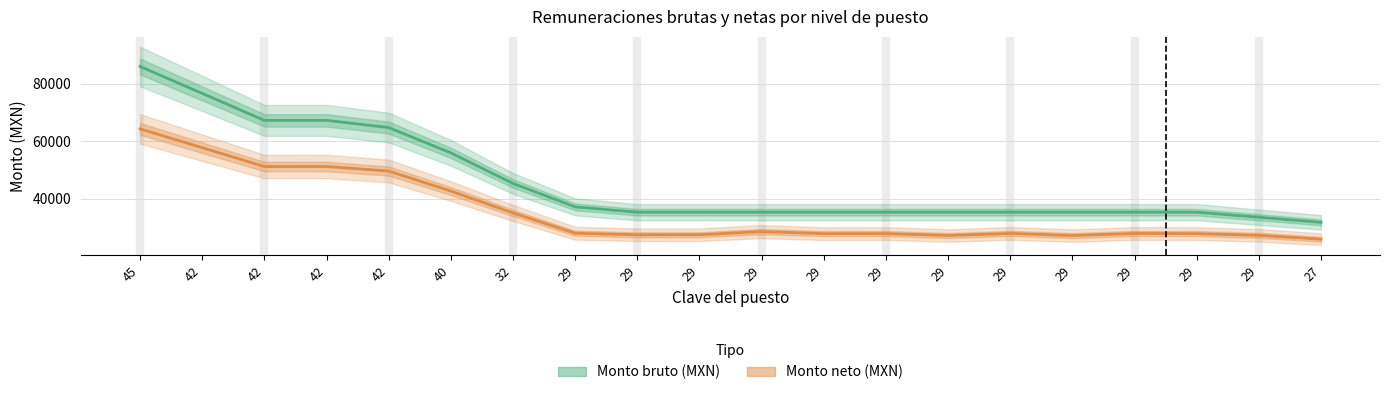

The value of Monto bruto (MXN) at 29 is 14694.3. True or false?

False